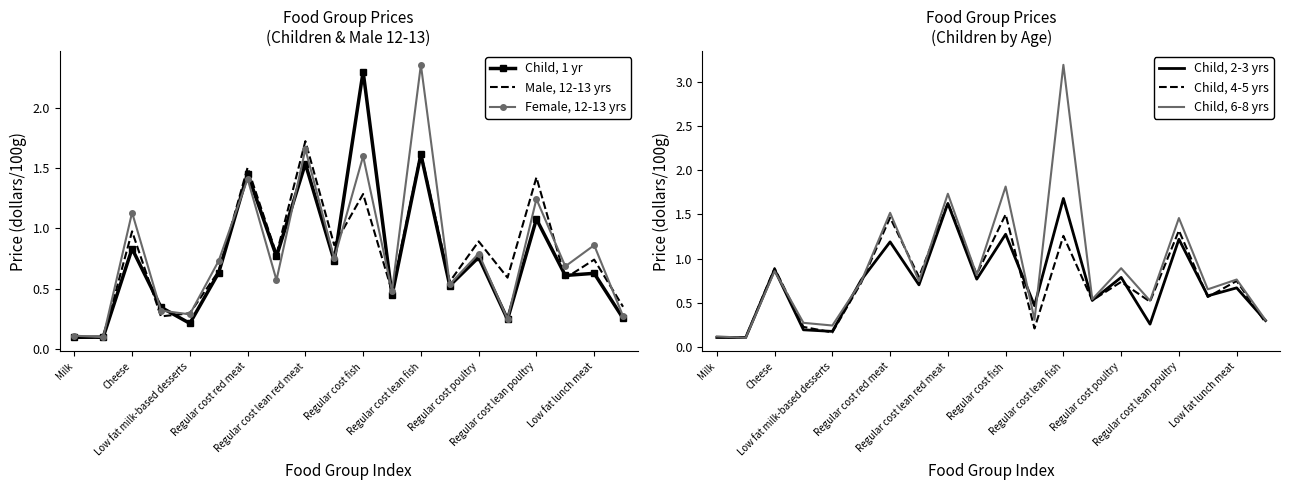

In Male, 12-13 yrs, how many points are higher than both neighbors (excluding endpoints)?

8